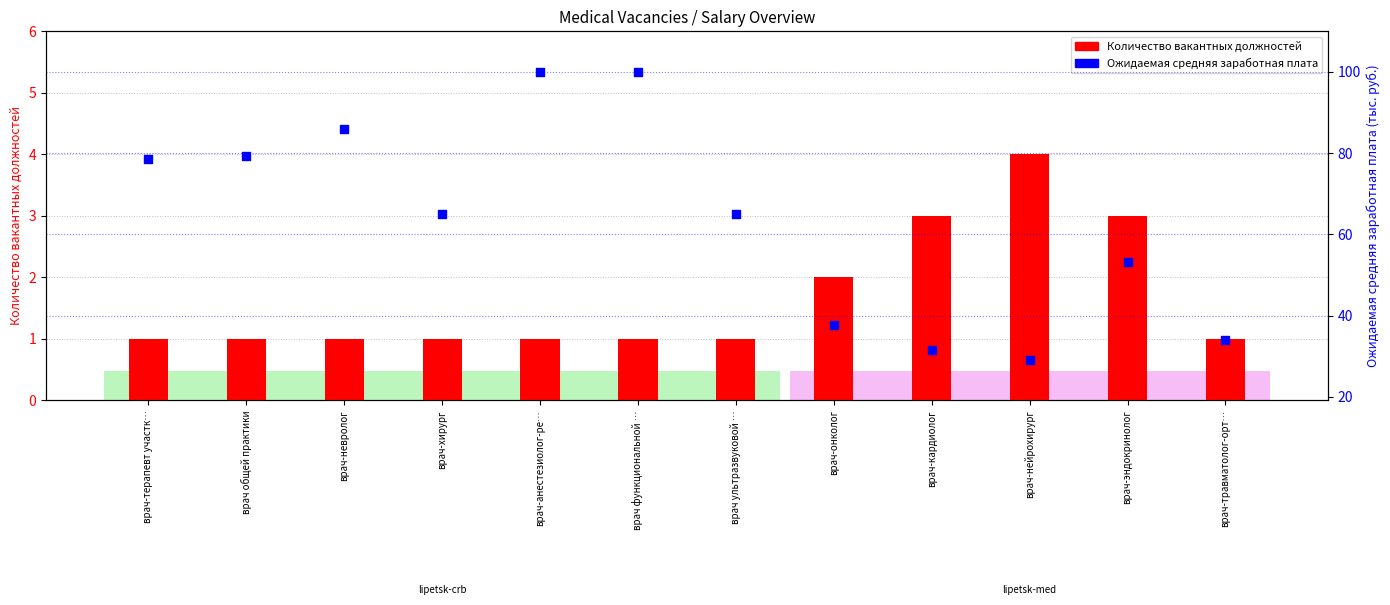

Which series has the largest Y range (max minus min)?

Ожидаемая средняя заработная плата